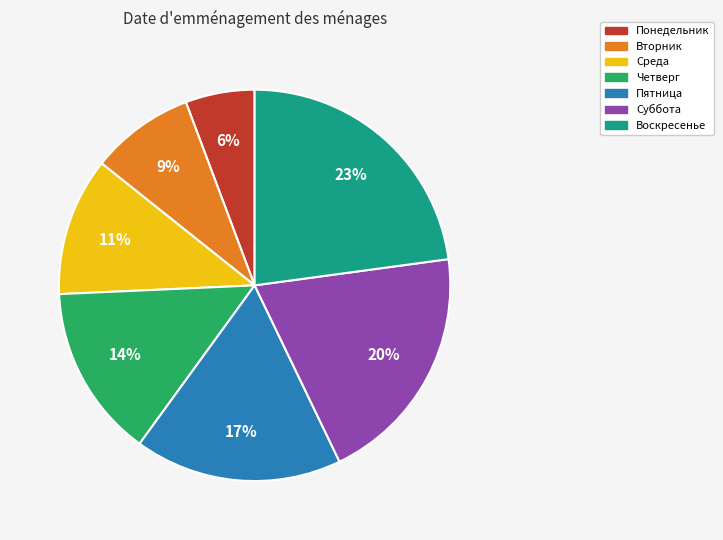

Do Суббота and Воскресенье together represent more than half of the pie?

No